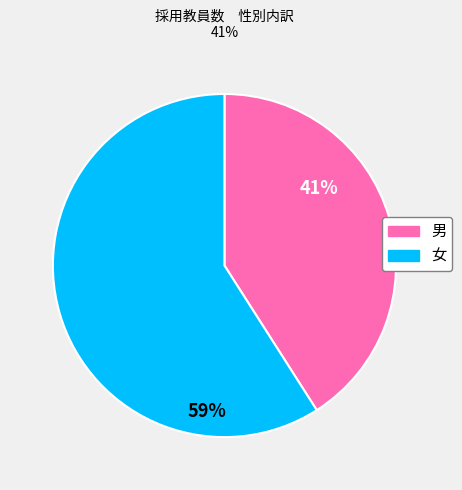

How many segments does this pie chart have?

2